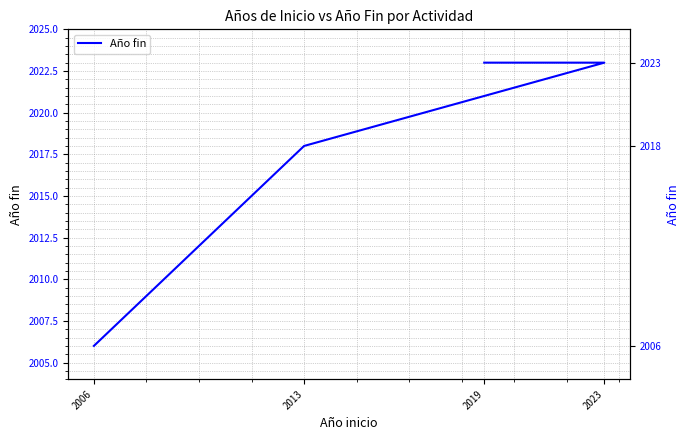

What is the change in value from 2013 to 2023?

+5